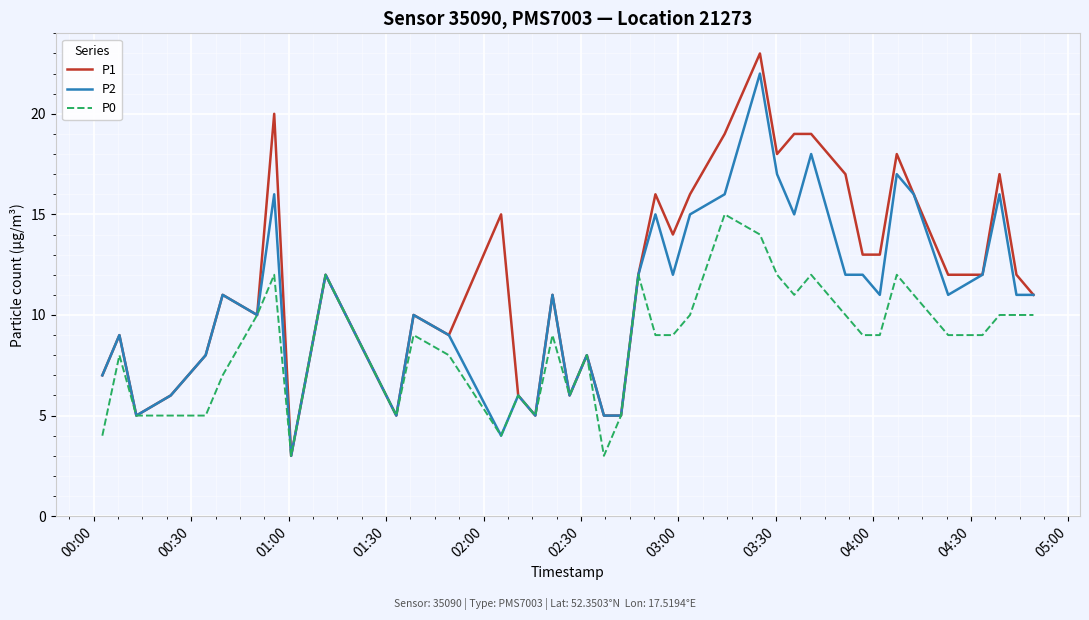

Rank the series by their average value, from highest to lowest.

P1, P2, P0